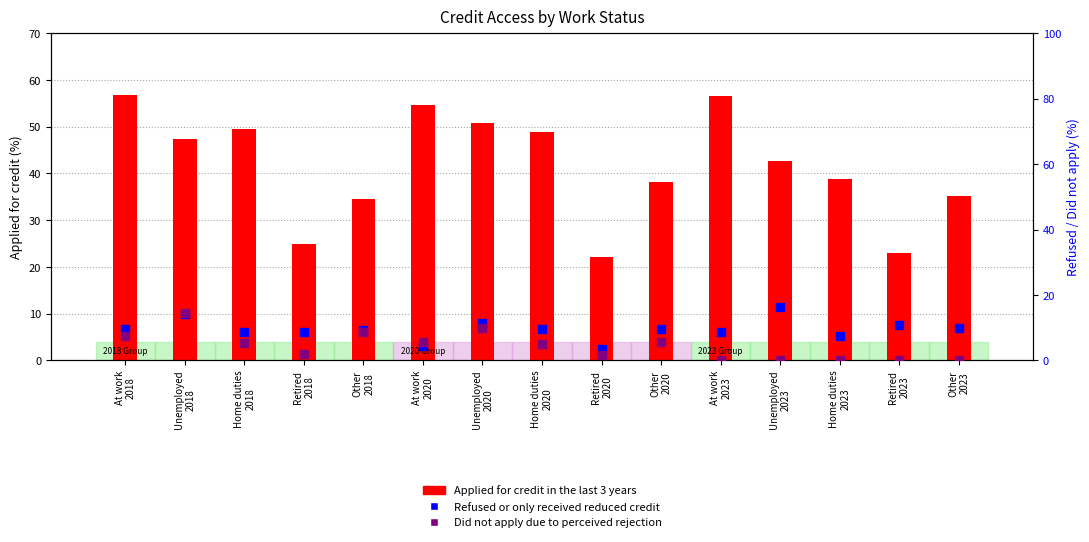

Which series contains the highest Y value?

Applied for credit in the last 3 years